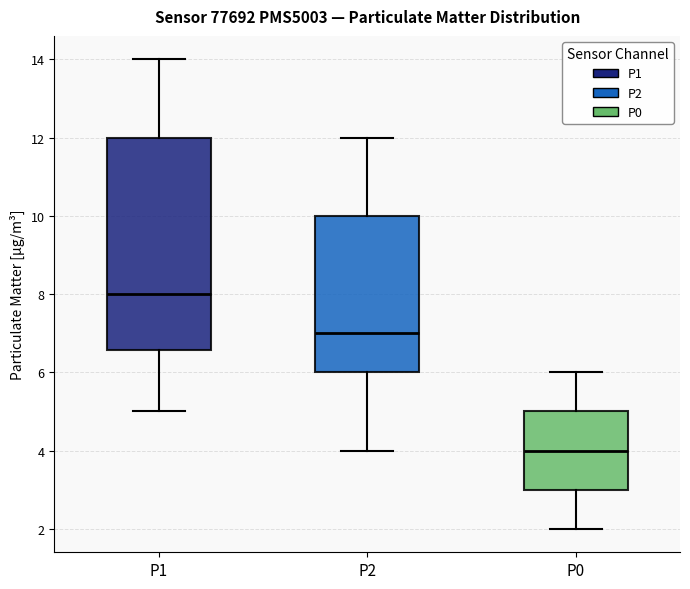

Comparing the boxes themselves (not the whiskers), which one is the tallest?

P1